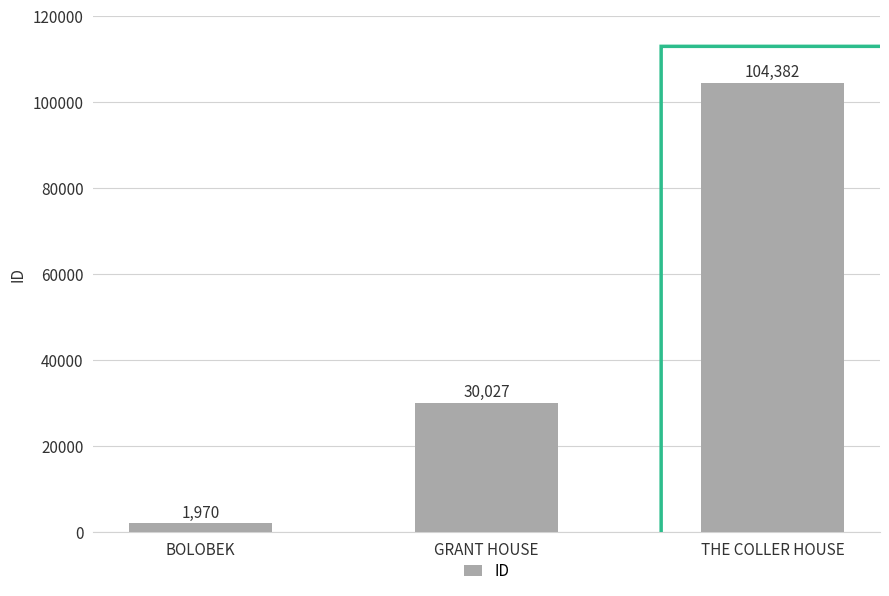

Rank the categories by value from highest to lowest.

THE COLLER HOUSE, GRANT HOUSE, BOLOBEK